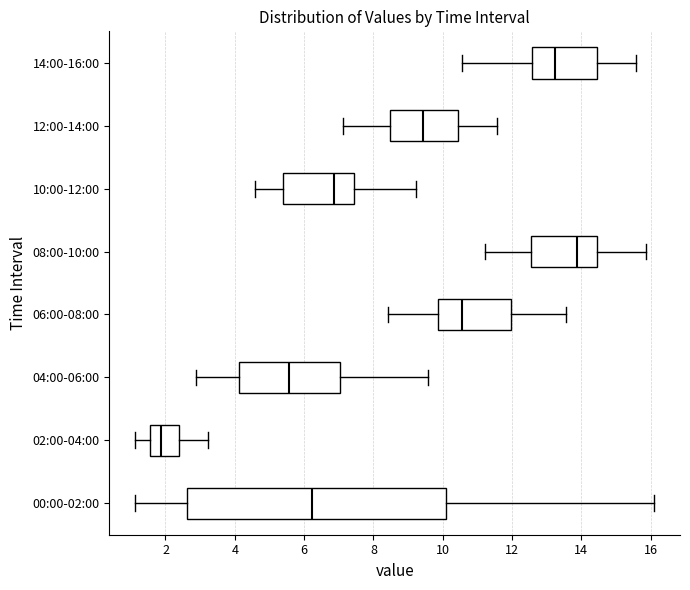

Reading bottom to top, transcribe this box plot: for each box, give where its median line is, the range the box spans, and where its two whiskers end, as read against the x-axis. The values are not printed on the chart, so give them approximately, as read against the axis.

00:00-02:00: median 6.2, box 2.6 to 10.0, whiskers 1.2 to 16.2
02:00-04:00: median 1.8, box 1.6 to 2.4, whiskers 1.2 to 3.2
04:00-06:00: median 5.6, box 4.2 to 7.0, whiskers 2.8 to 9.6
06:00-08:00: median 10.6, box 9.8 to 12.0, whiskers 8.4 to 13.6
08:00-10:00: median 13.8, box 12.6 to 14.4, whiskers 11.2 to 15.8
10:00-12:00: median 6.8, box 5.4 to 7.4, whiskers 4.6 to 9.2
12:00-14:00: median 9.4, box 8.4 to 10.4, whiskers 7.2 to 11.6
14:00-16:00: median 13.2, box 12.6 to 14.4, whiskers 10.6 to 15.6